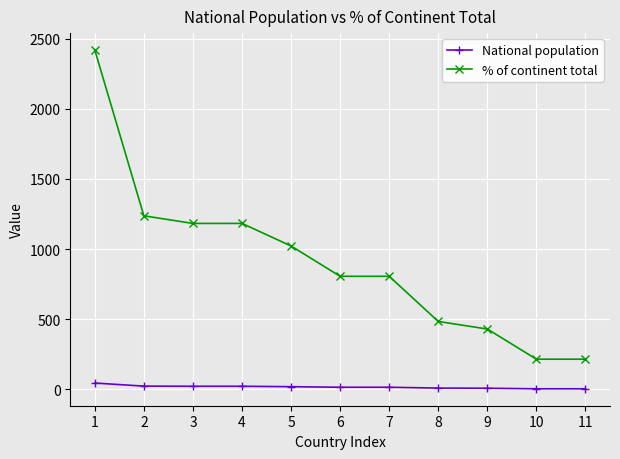

Which series has the largest total across all categories?

% of continent total